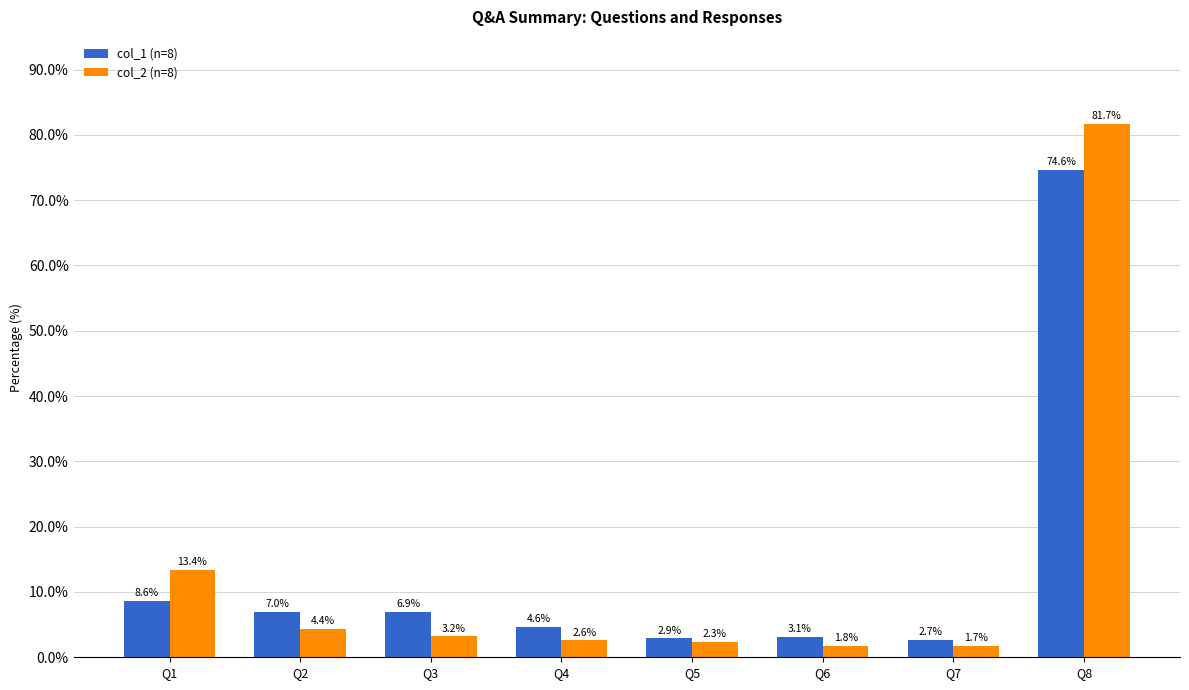

What is the spread (max minus min) of values at Q5?

0.6